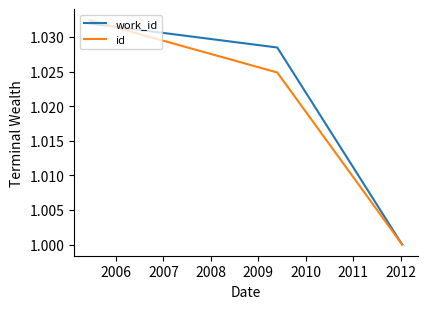

Rank the series by their average value, from highest to lowest.

work_id, id